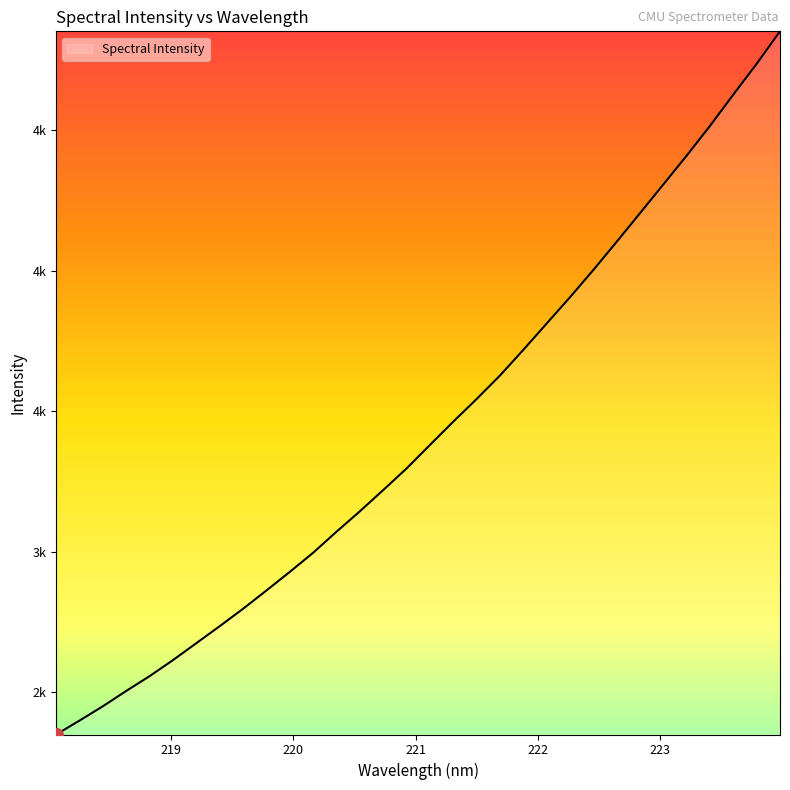

Is this an area chart (filled region under the line)?

Yes